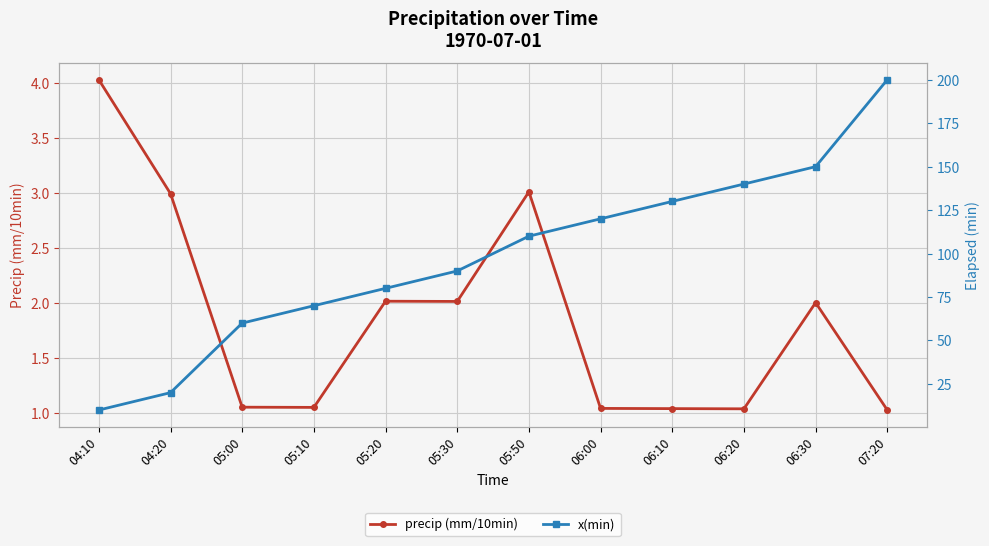

What is the difference between the second highest and minimum values in the precip (mm/10min) series?

2.0